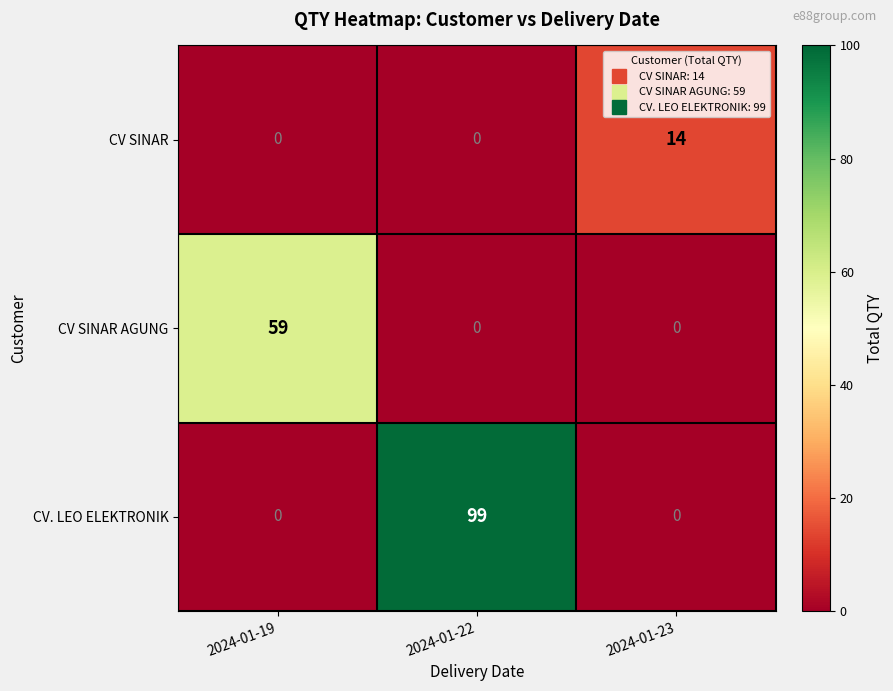

How many series are shown in this chart?

3